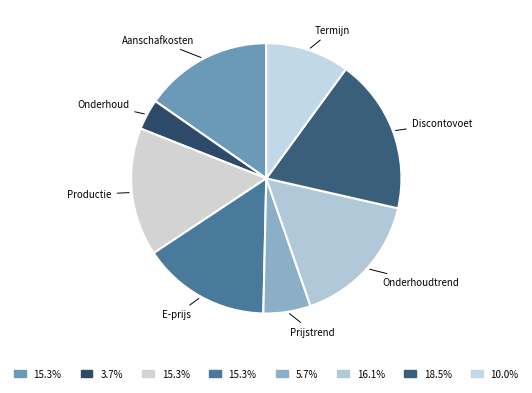

Is there any slice that represents more than half of the pie?

No